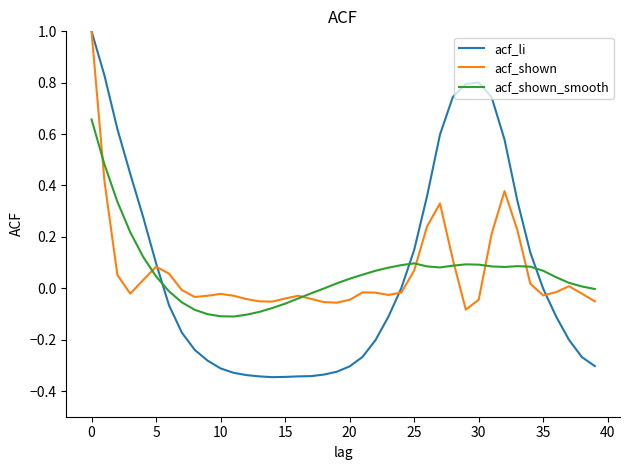

What is the maximum value for acf_shown?

1.0